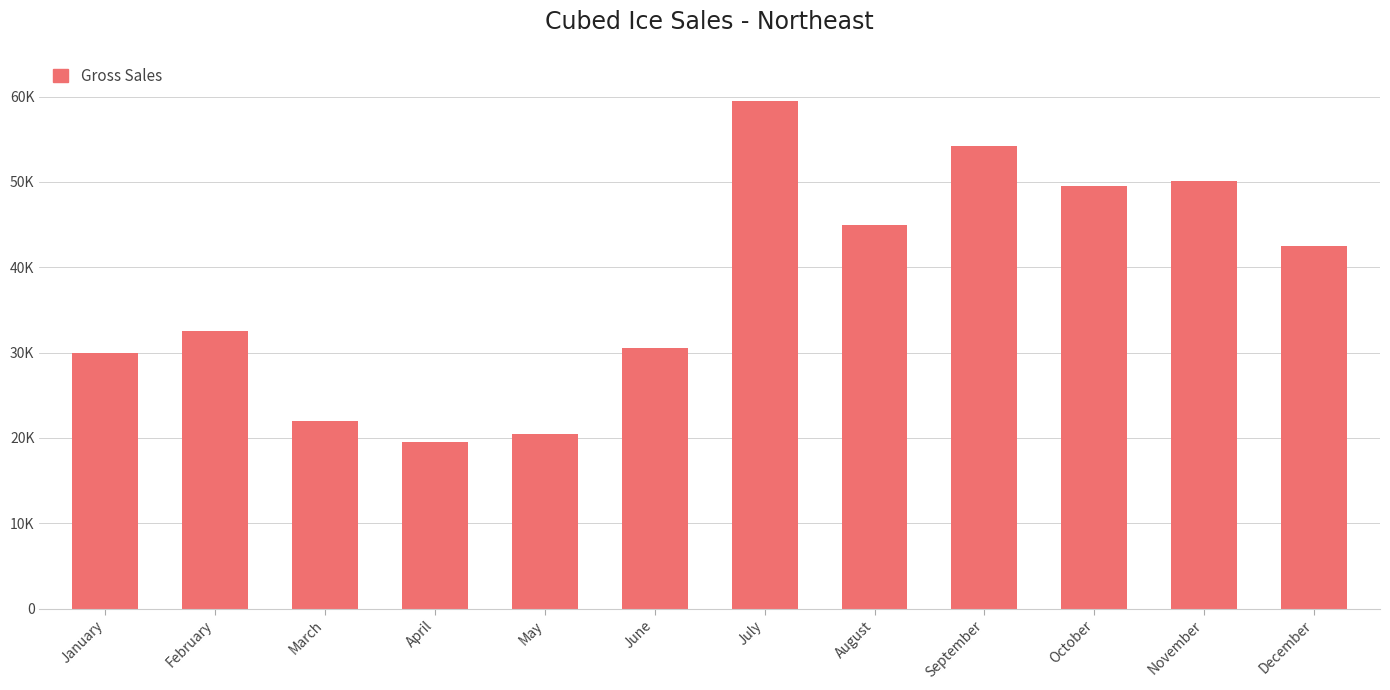

What is the value of the 10th bar from the left?

49500